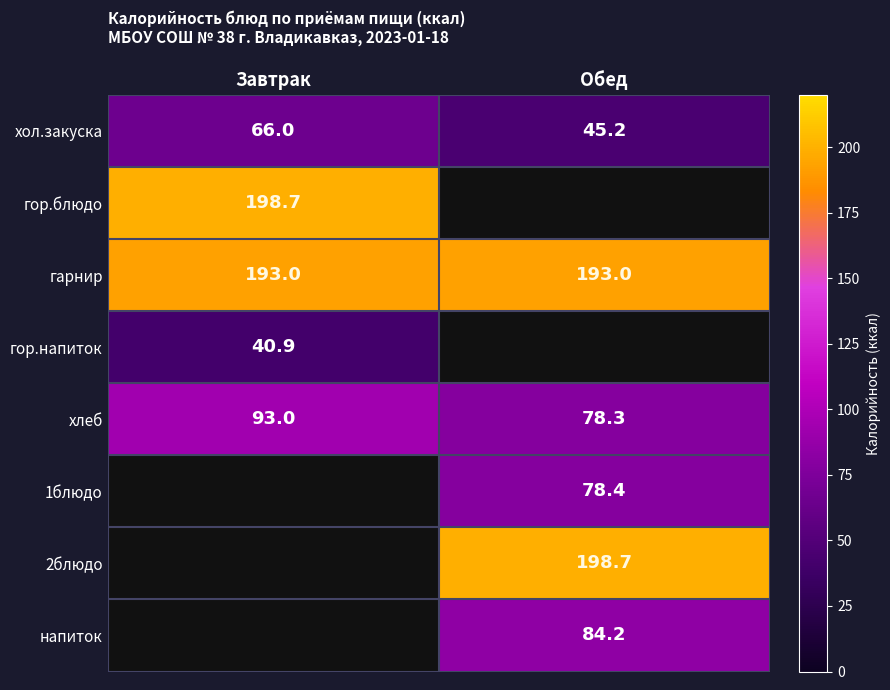

The гор.напиток series shows 23.3 at Завтрак. True or false?

False